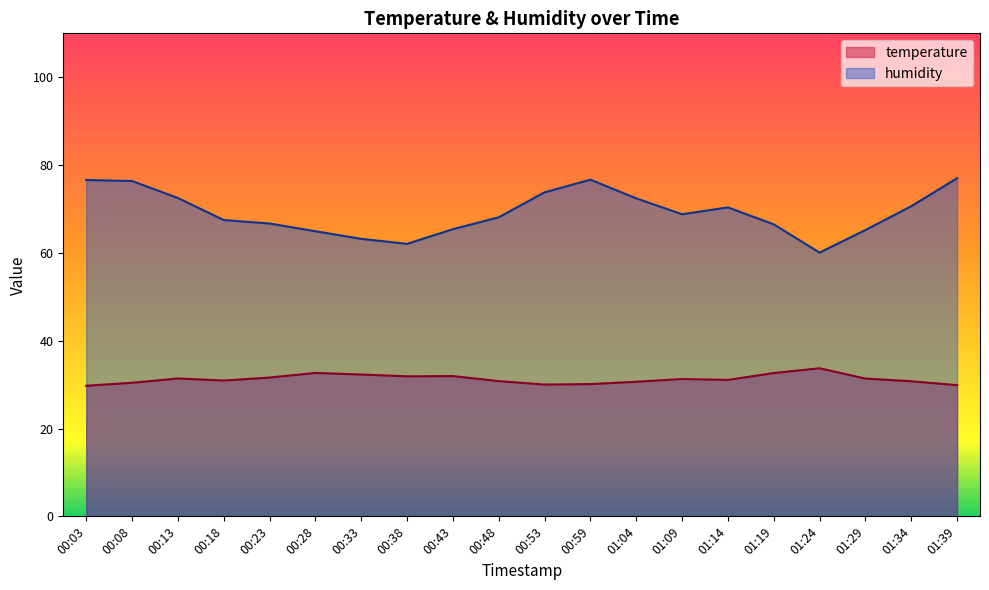

List the series in order of their peak value, highest first.

humidity, temperature